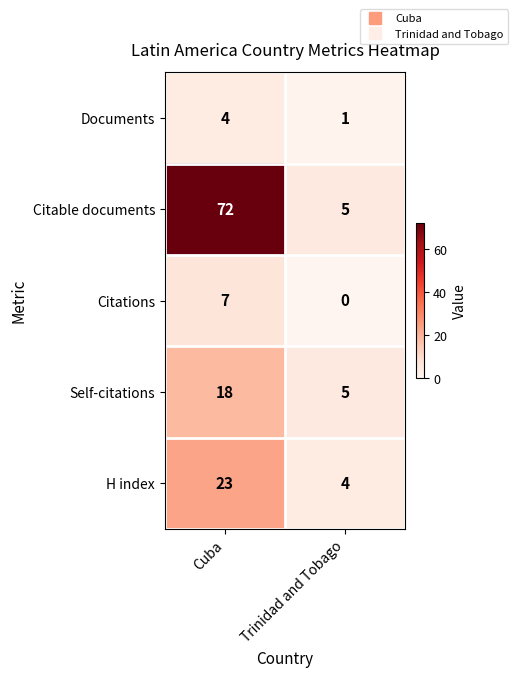

Reading right to left, list all the values displayed in this chart.

Documents: Trinidad and Tobago=1	Cuba=4
Citable documents: Trinidad and Tobago=5	Cuba=72
Citations: Trinidad and Tobago=0	Cuba=7
Self-citations: Trinidad and Tobago=5	Cuba=18
H index: Trinidad and Tobago=4	Cuba=23